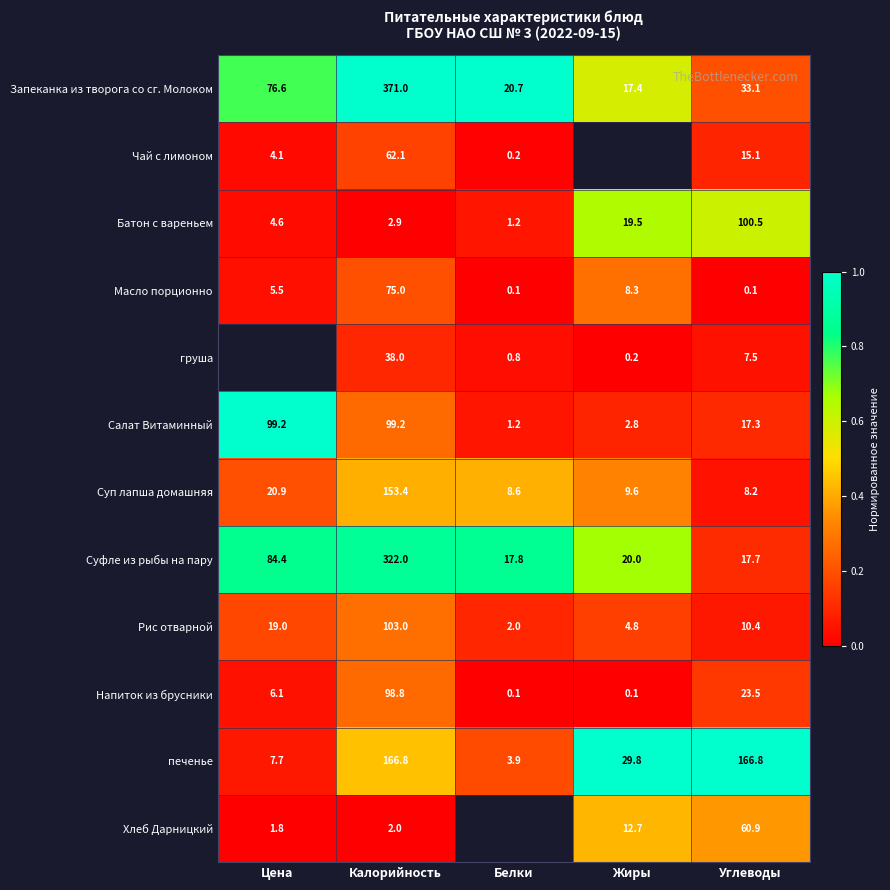

Is the value of Масло порционно at Калорийность greater than the value of печенье at Жиры?

Yes